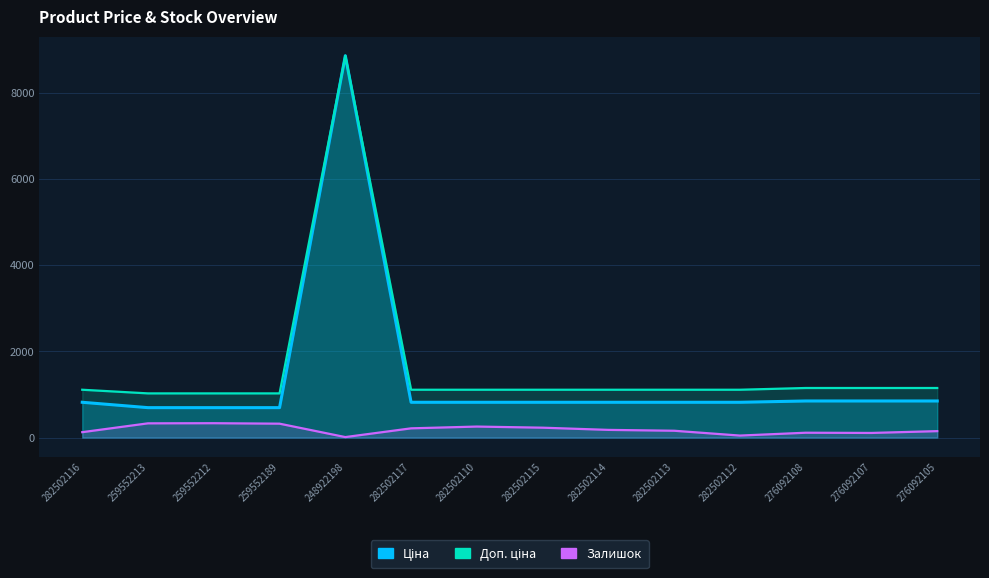

How many series are shown in this chart?

3